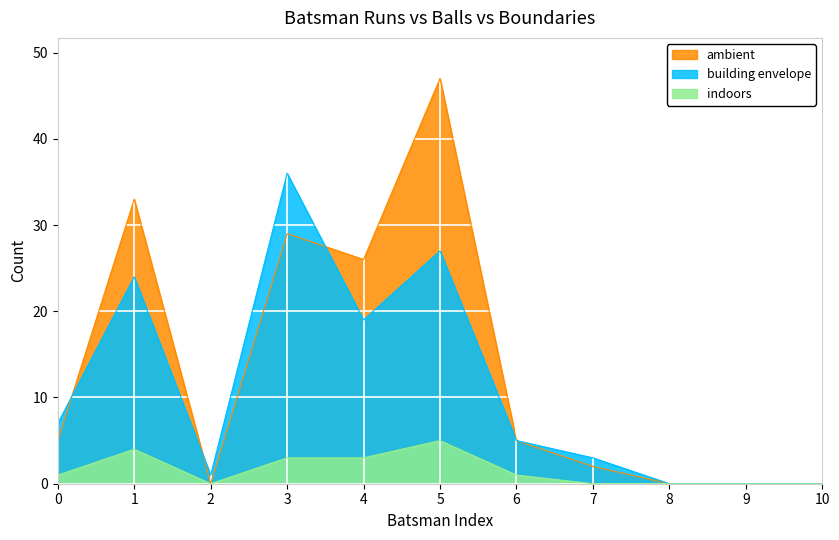

What is the sum of all indoors values?

17